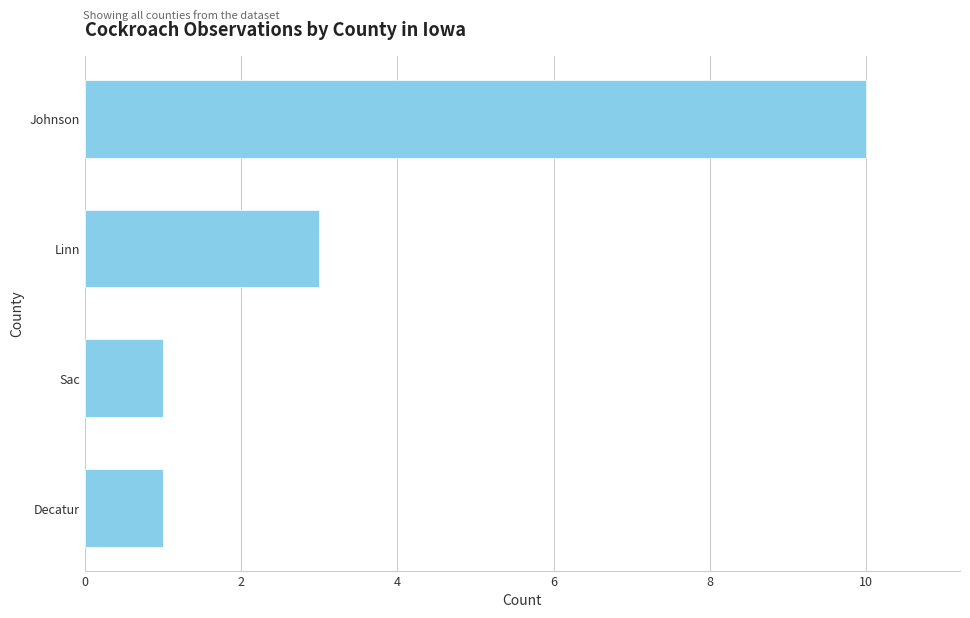

What is the change in value from Sac to Johnson?

+9